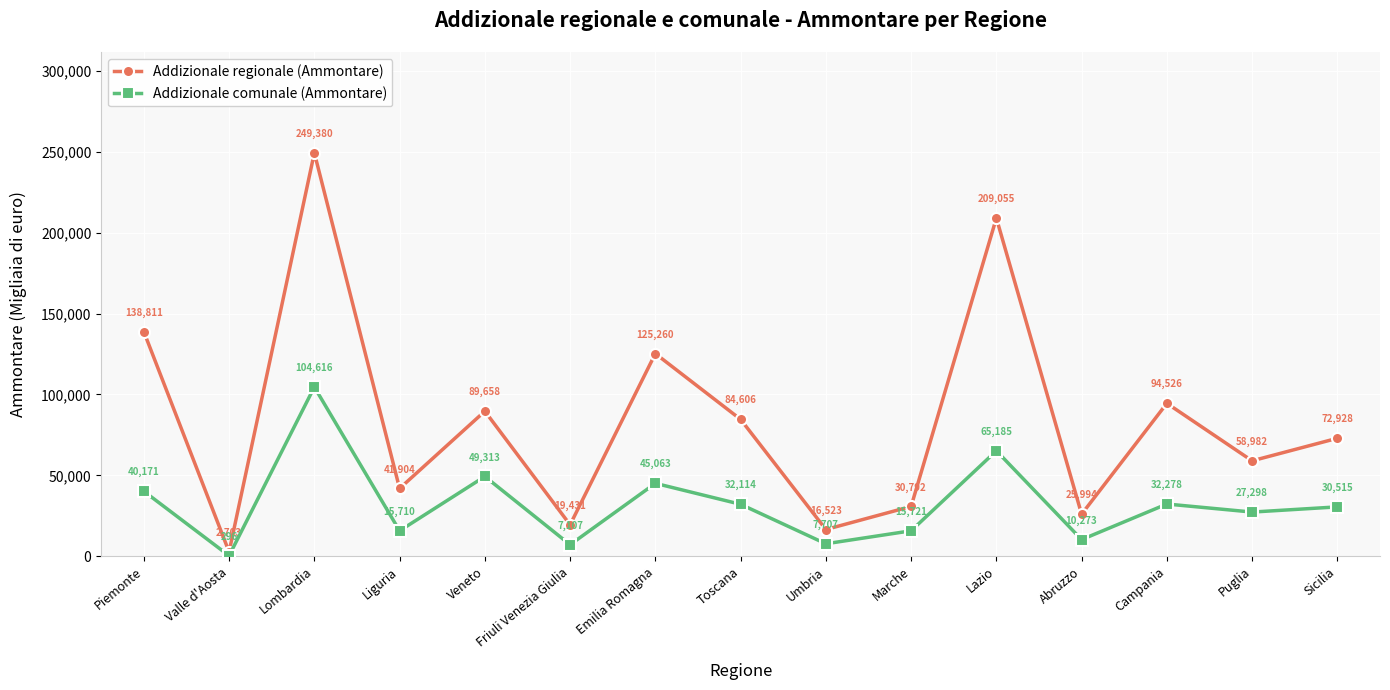

What is the highest value of the Addizionale comunale (Ammontare) series?

104616